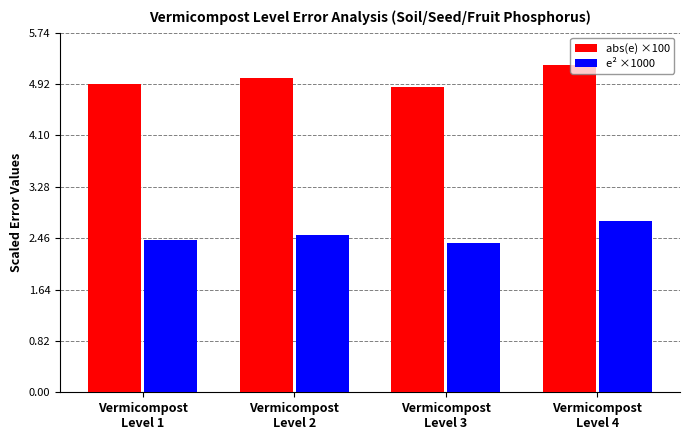

What is the total value across all series at Vermicompost
Level 3?

7.3